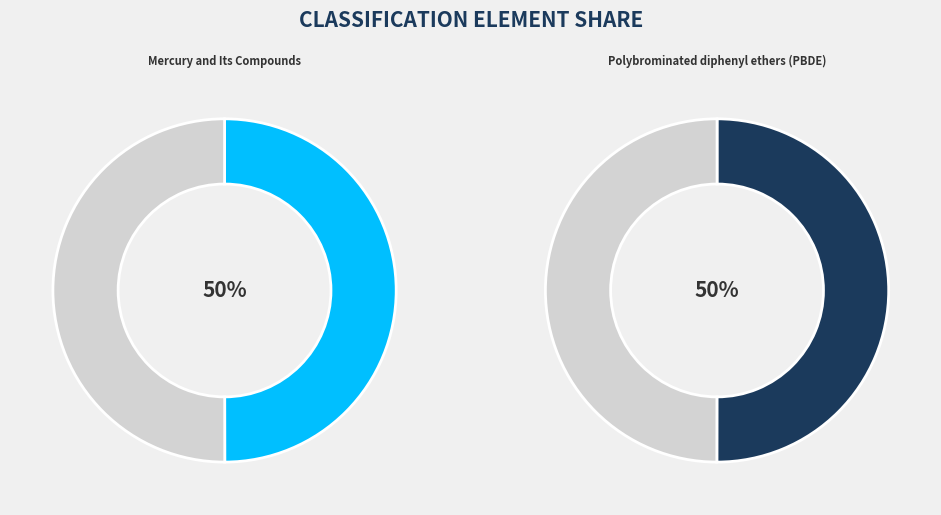

Approximately how many times larger is the value at Mercury and Its Compounds compared to Polybrominated diphenyl ethers (PBDE)?

1.0